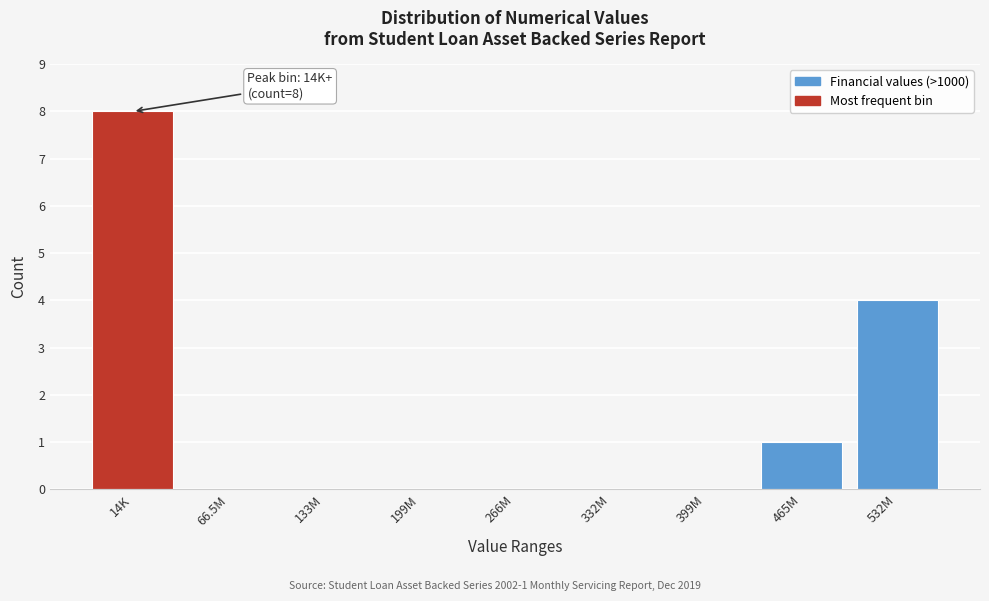

Reading left to right, transcribe all the data shown in this chart.

14K=8	66.5M=0	133M=0	199M=0	266M=0	332M=0	399M=0	465M=1	532M=4